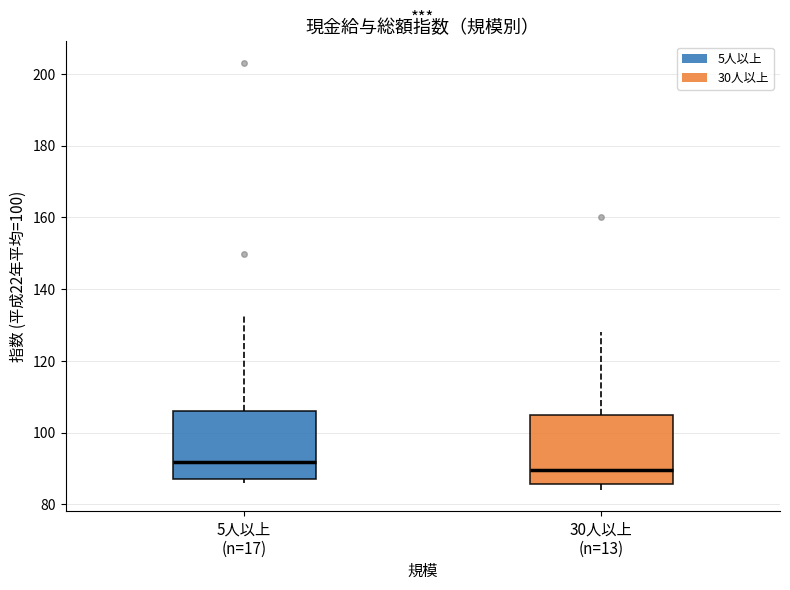

Reading left to right, transcribe this box plot: for each box, give where its median line is, the range the box spans, and where its two whiskers end, as read against the y-axis. The values are not printed on the chart, so give them approximately, as read against the axis.

5人以上 (n=17): median 92, box 88 to 106, whiskers 86 to 132
30人以上 (n=13): median 90, box 86 to 106, whiskers 84 to 128